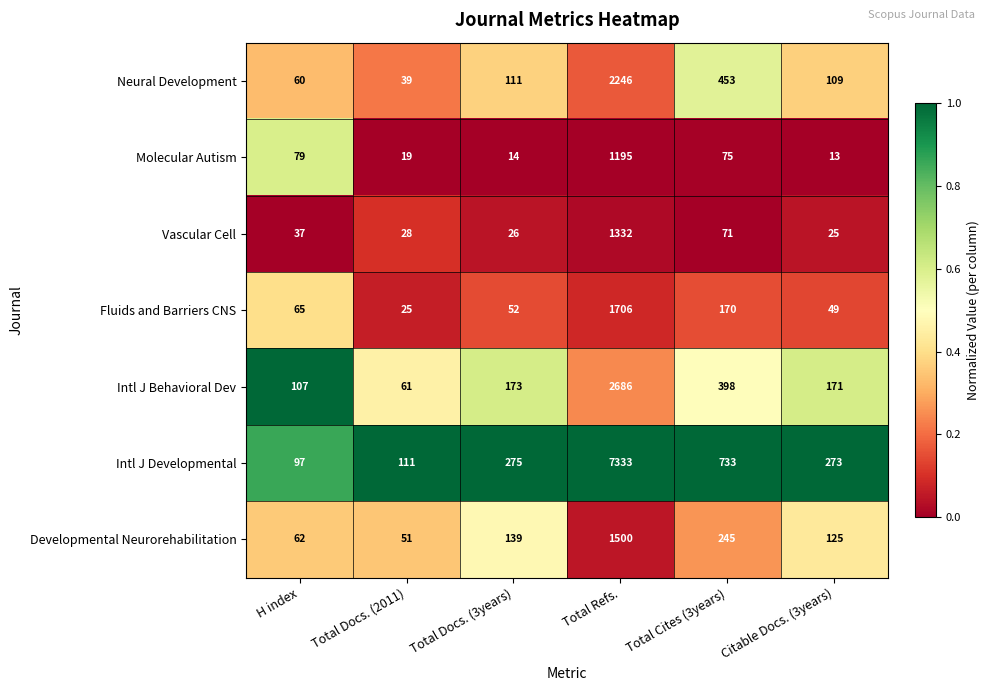

What is the spread (max minus min) of values at Citable Docs. (3years)?

260